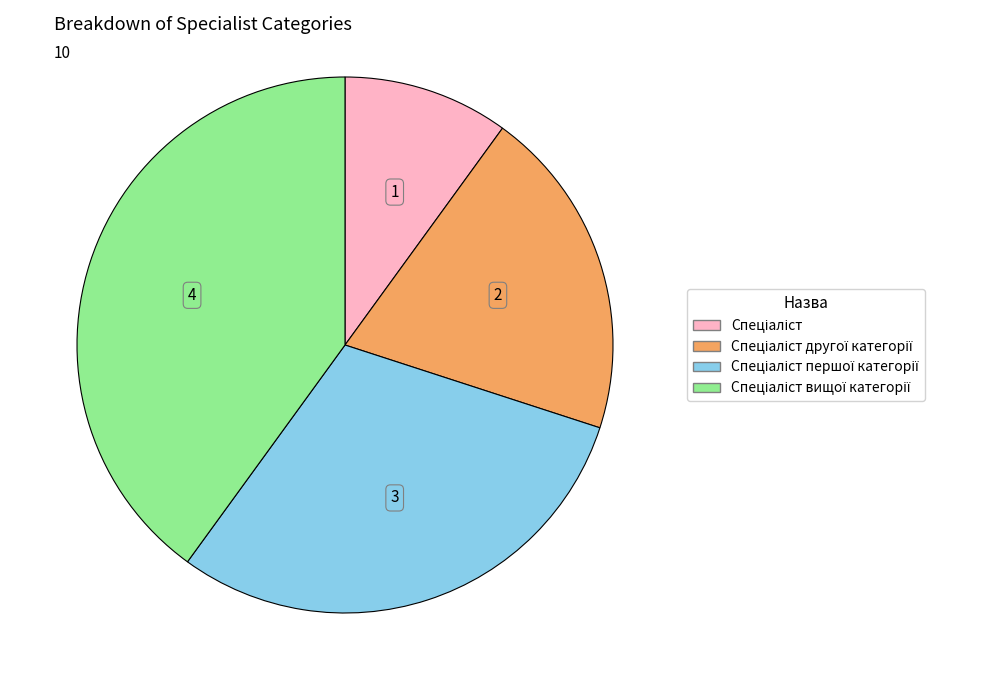

Does any single category account for the majority?

No